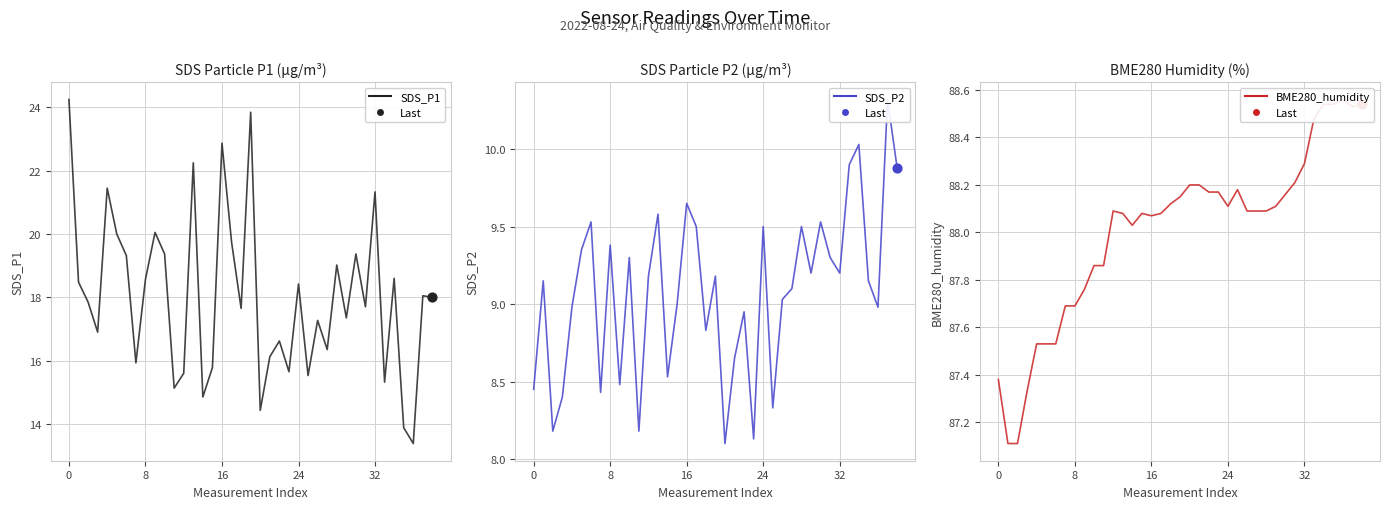

Which series reaches the maximum Y coordinate?

BME280_humidity